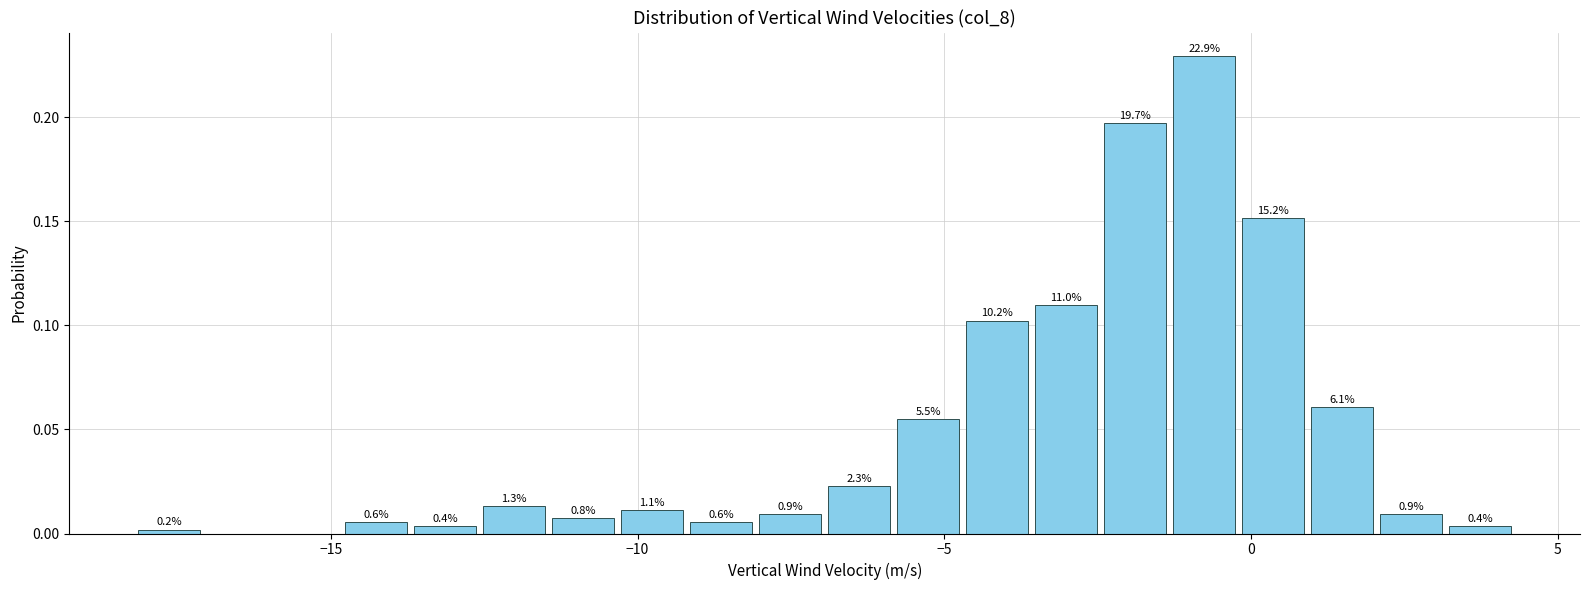

Around what value on the x-axis is the tallest bar? Give the approximate position of its centre, as read against the axis.

-1.0